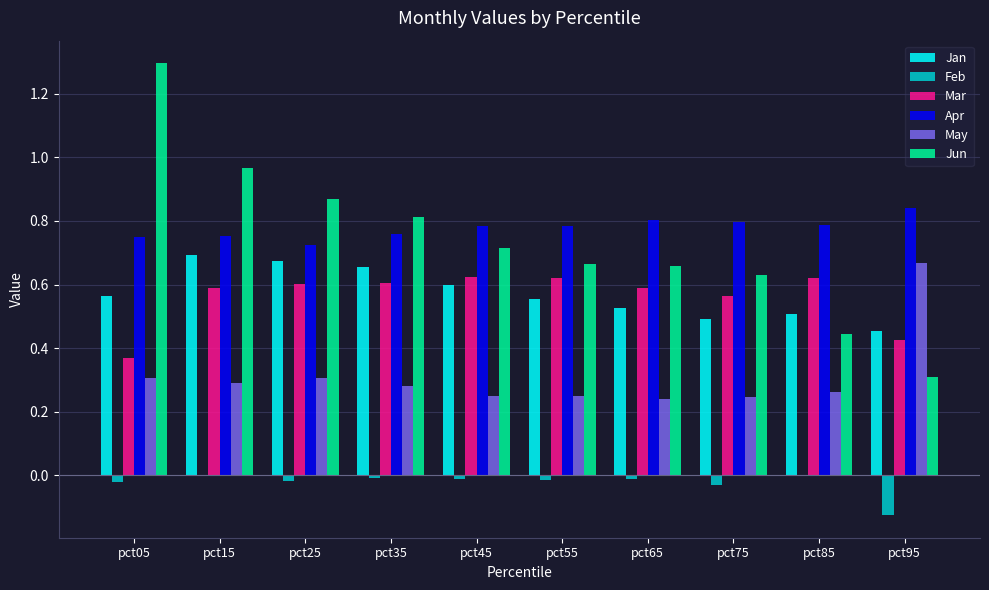

What is the maximum value shown in the chart?

1.3